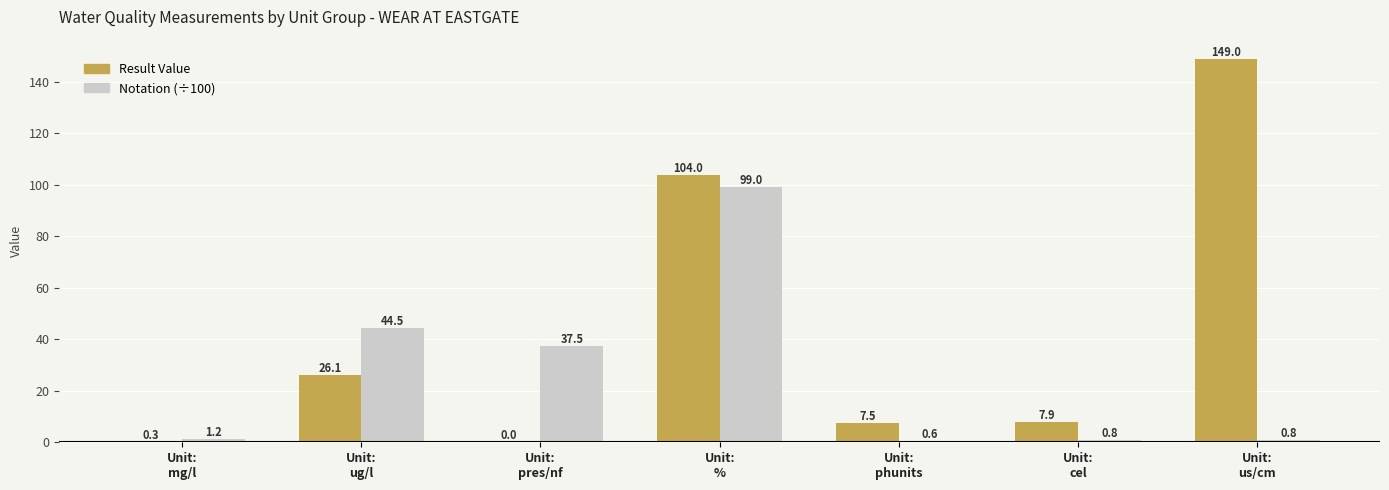

What is the sum of all Notation (÷100) values?

184.4